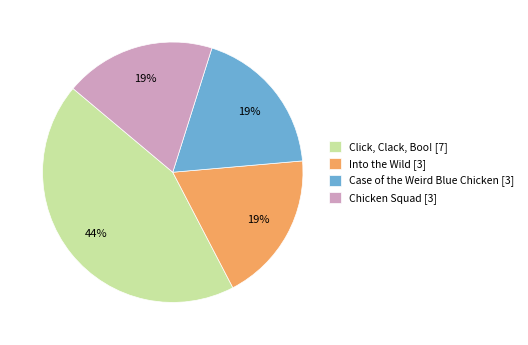

Do Chicken Squad [3] and Click, Clack, Boo! [7] together represent more than half of the pie?

Yes